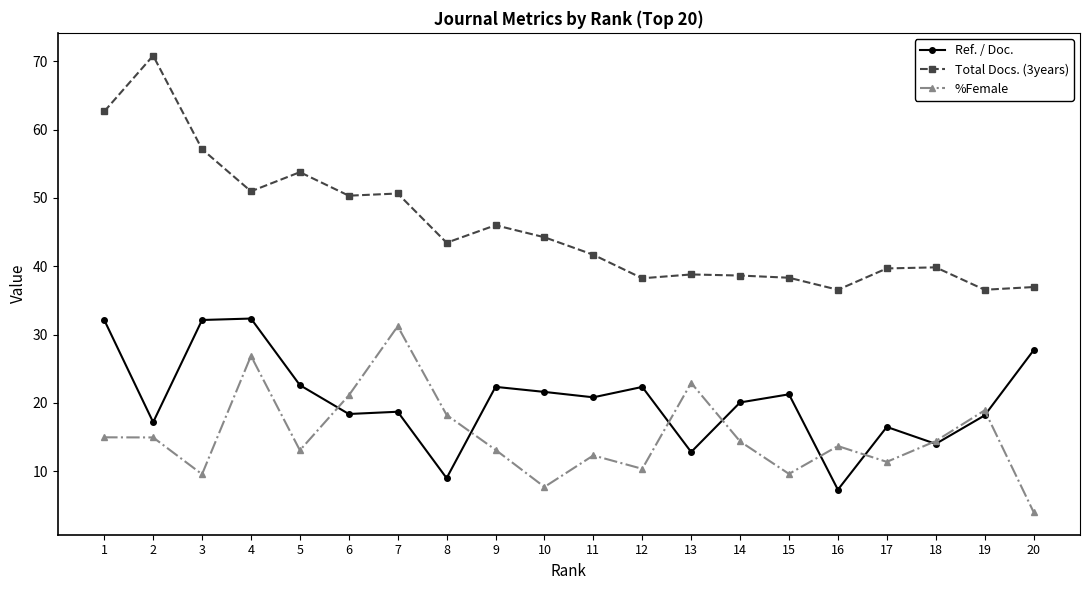

At which label does %Female reach its peak?

7